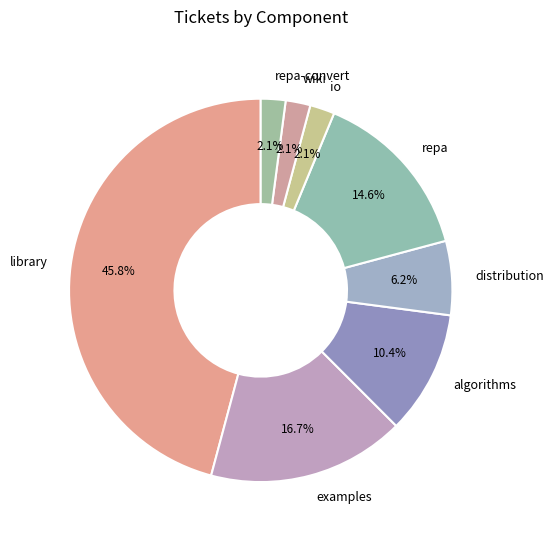

How many segments does this pie chart have?

8